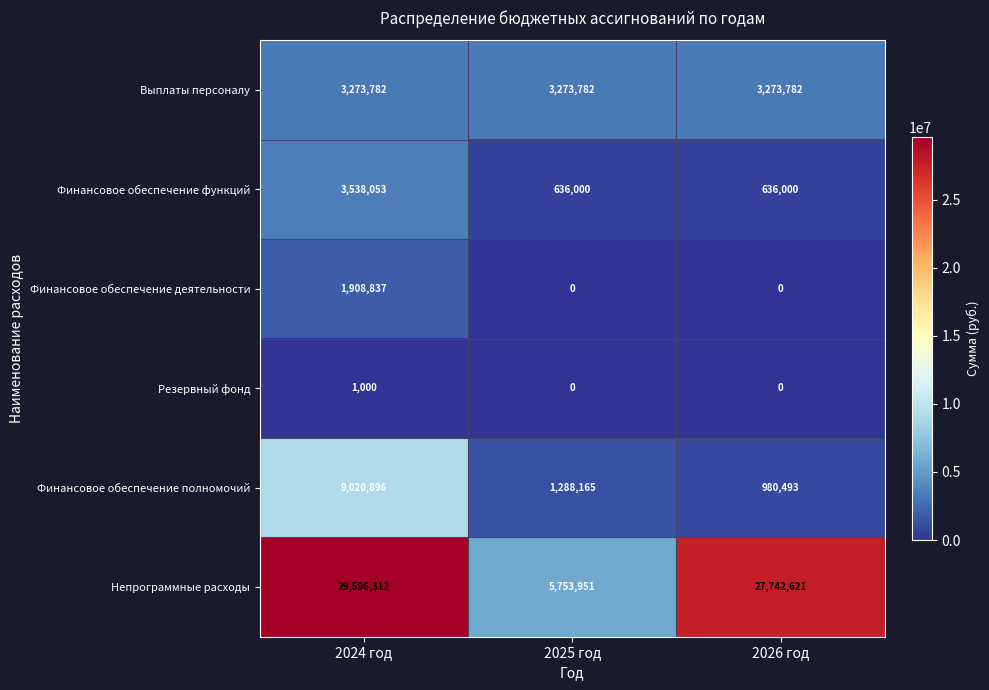

At which category is the sum across all series the highest?

2024 год